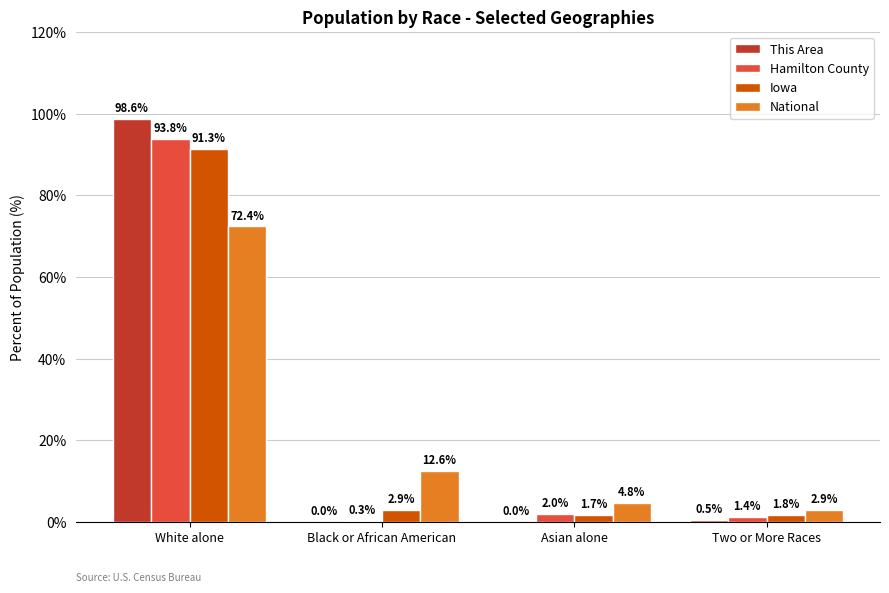

The value of National at Two or More Races is 2.9. True or false?

True